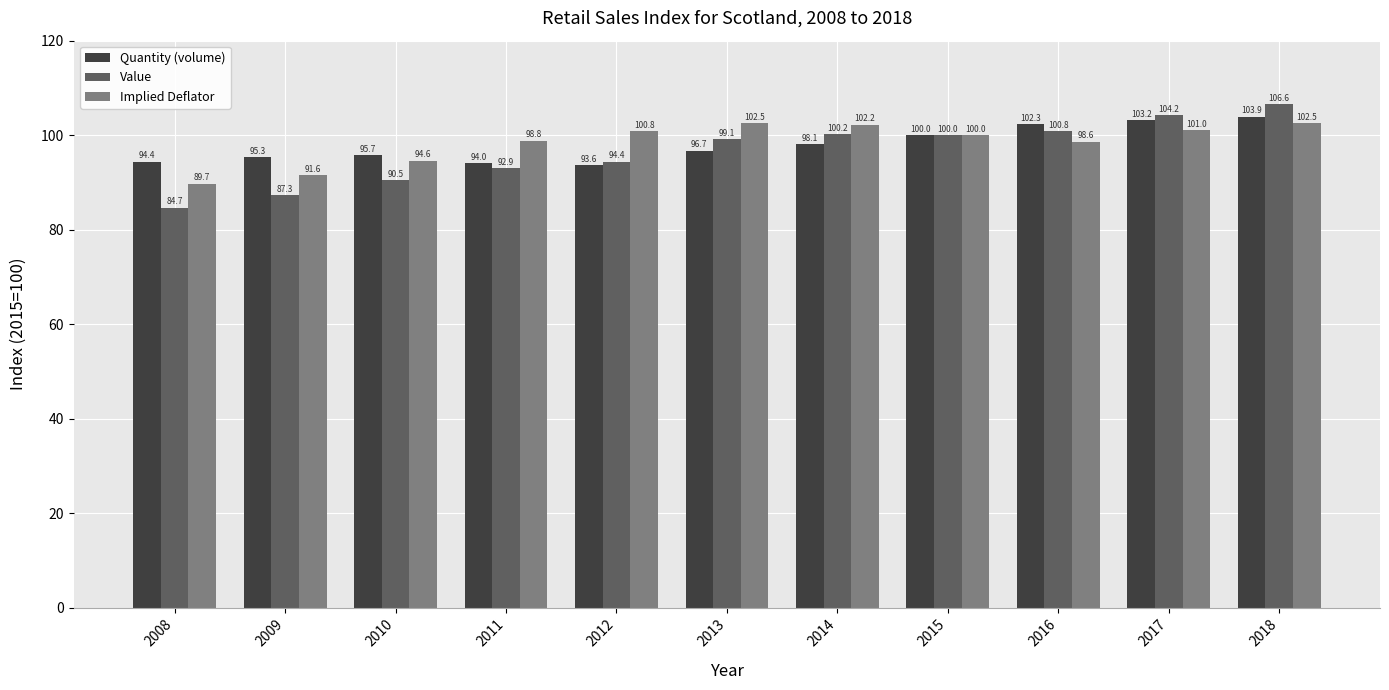

At which category is the sum across all series the highest?

2018